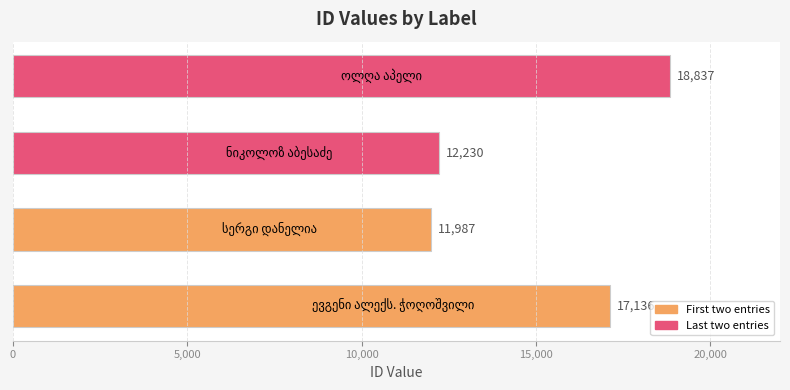

Reading bottom to top, transcribe all the data shown in this chart.

17136	11987	12230	18837